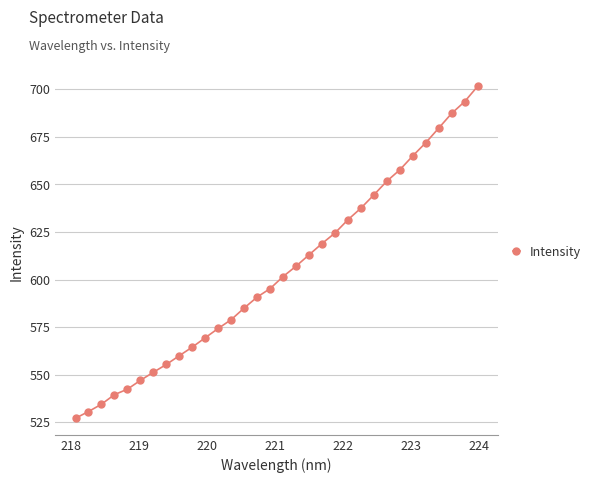

What is the value of the 15th point from the left?

590.8